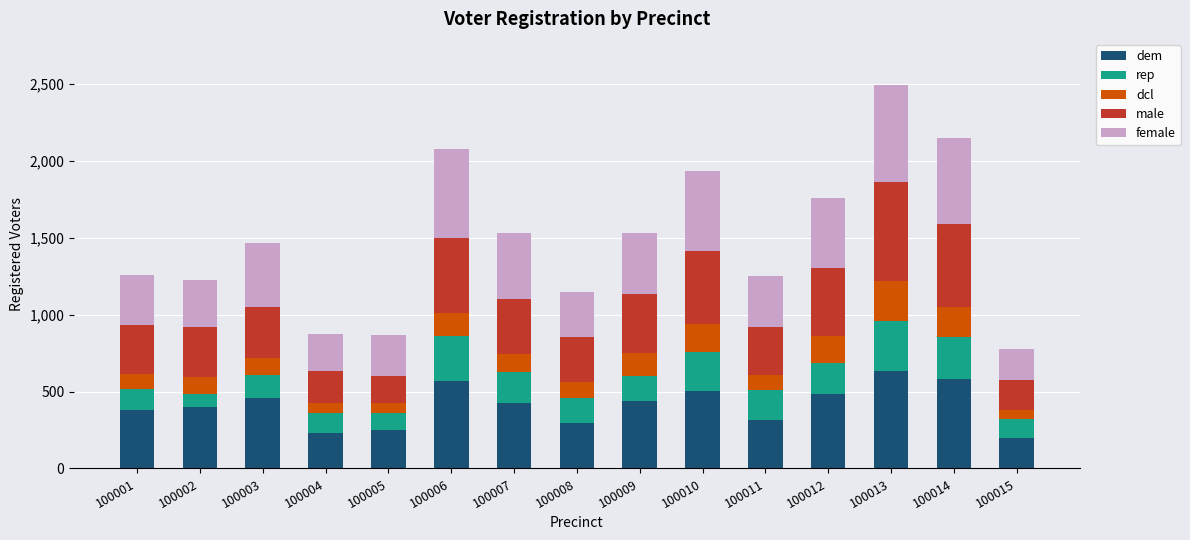

What is the highest value of the dem series?

635